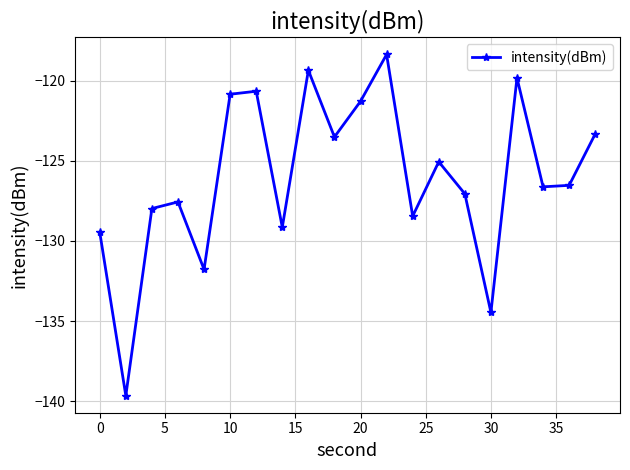

How many interior local peaks (higher than both neighbors) does the data have?

6